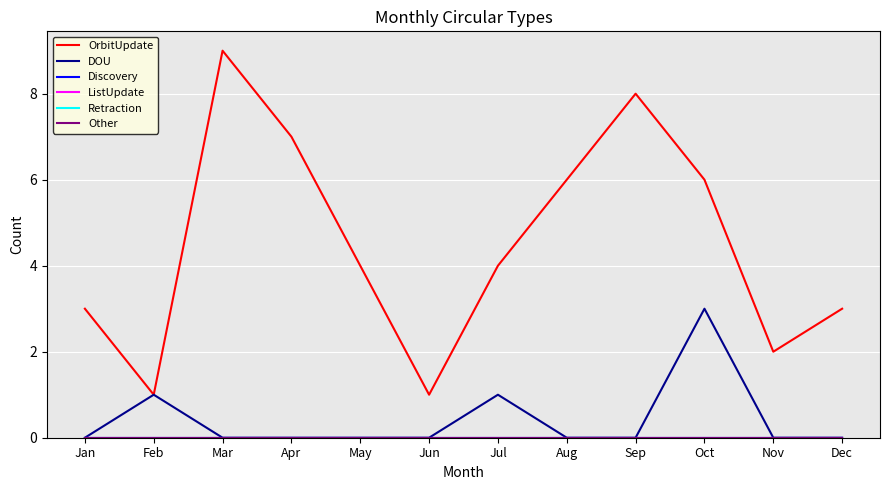

The value of OrbitUpdate at Mar is 9. True or false?

True